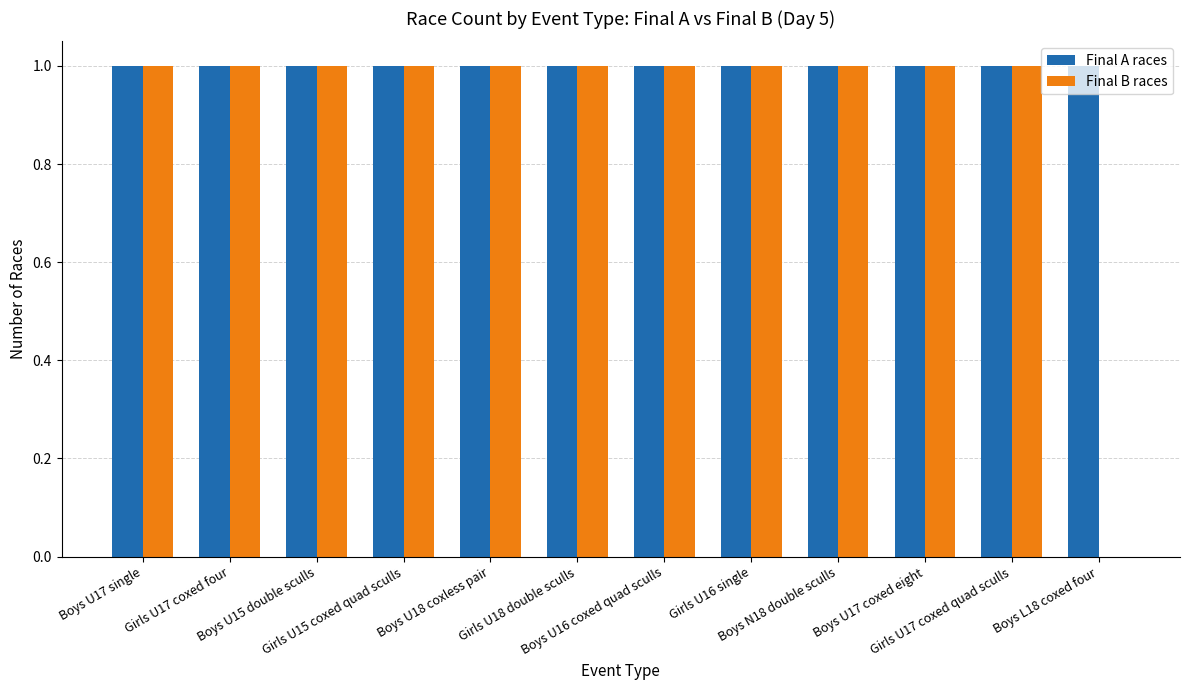

What are all the series names shown in the legend?

Final A races, Final B races